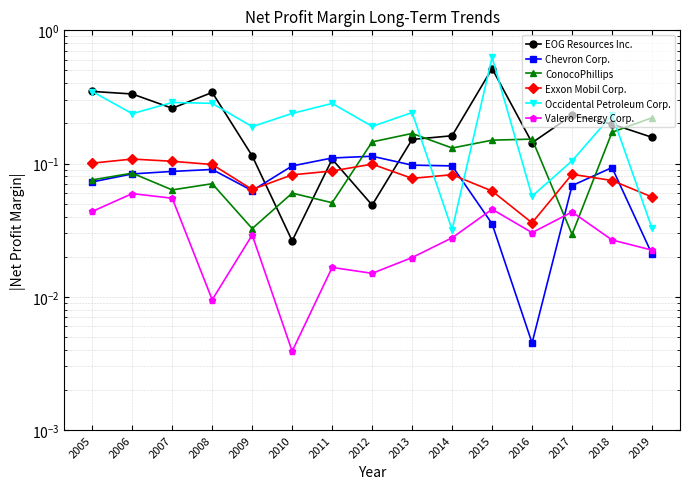

How many distinct data groups are displayed?

6